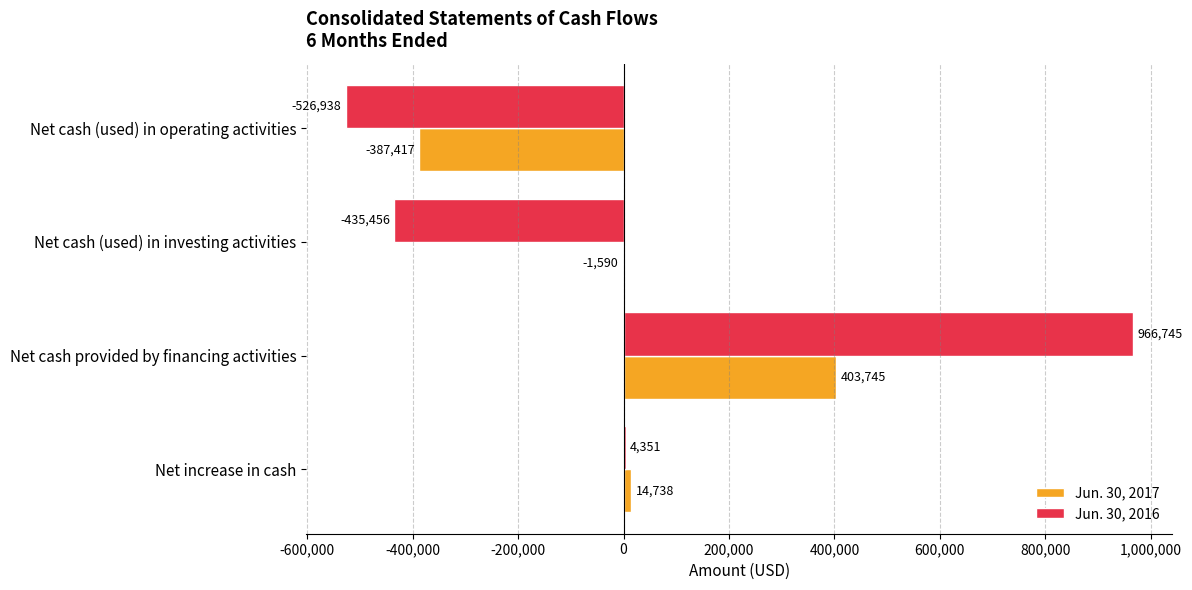

At which label does Jun. 30, 2017 reach its peak?

Net cash provided by financing activities